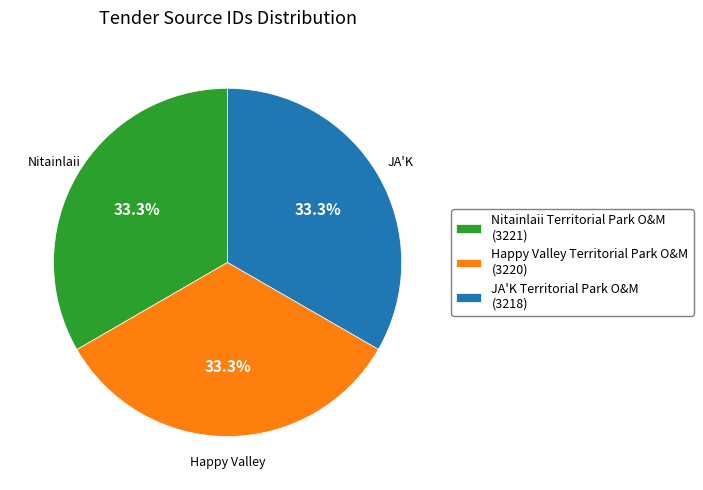

What percentage is the Happy Valley Territorial Park O&M slice, to the nearest percent?

33%